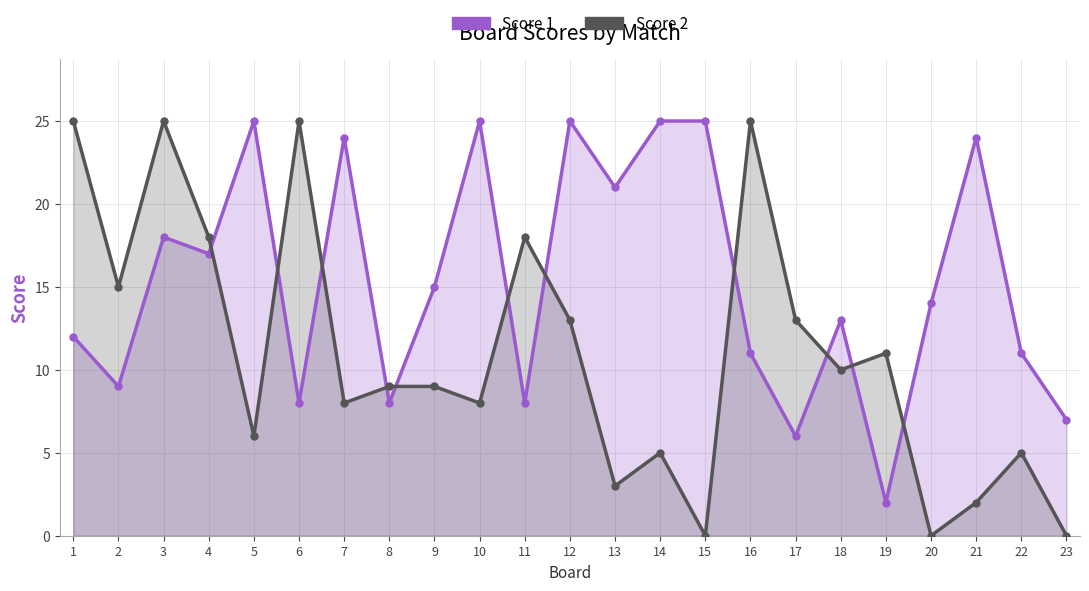

Reading right to left, list all the values displayed in this chart.

Score 1: 23=7	22=11	21=24	20=14	19=2	18=13	17=6	16=11	15=25	14=25	13=21	12=25	11=8	10=25	9=15	8=8	7=24	6=8	5=25	4=17	3=18	2=9	1=12
Score 2: 23=0	22=5	21=2	20=0	19=11	18=10	17=13	16=25	15=0	14=5	13=3	12=13	11=18	10=8	9=9	8=9	7=8	6=25	5=6	4=18	3=25	2=15	1=25